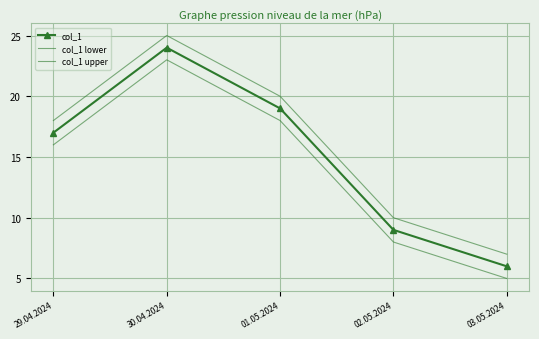

How many series are shown in this chart?

3